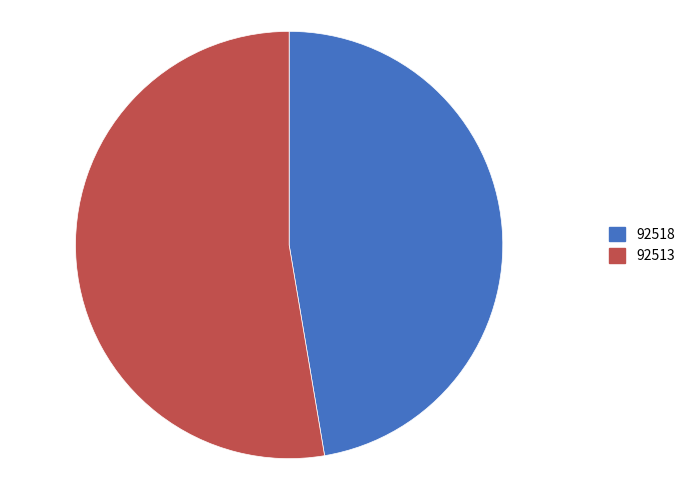

Does 92513 represent more than half of the total?

Yes